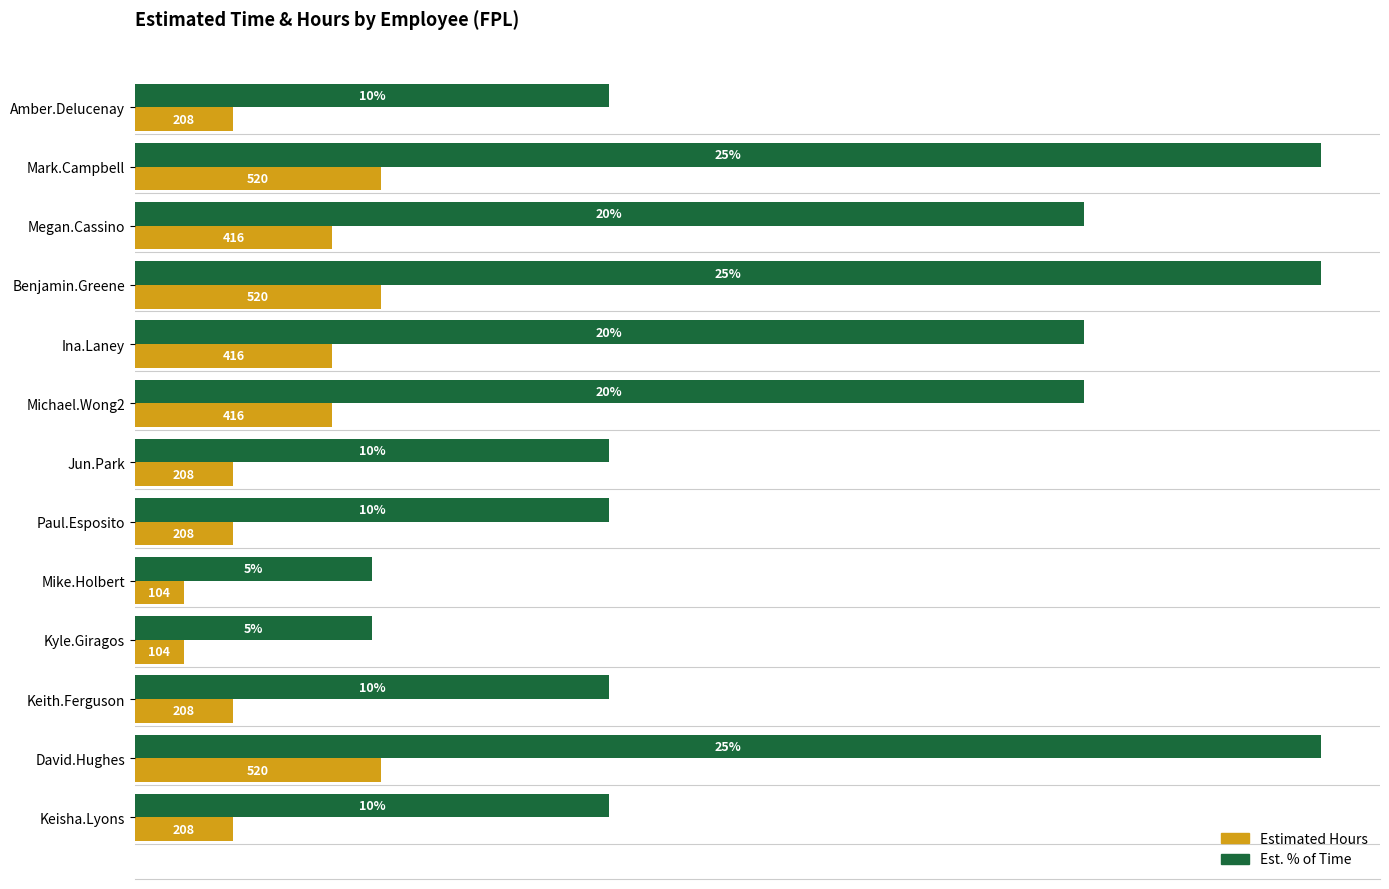

What is the value of the Estimated Hours bar at the 13th from the left?

208